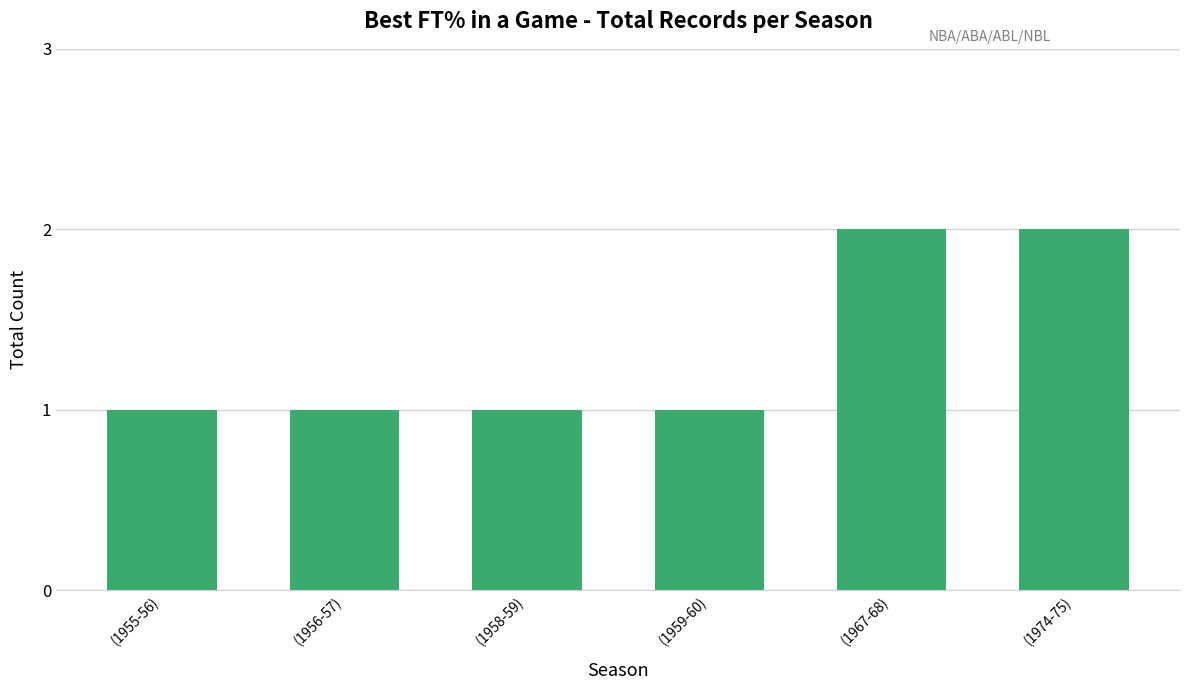

The chart shows a value of 1 at (1959-60). True or false?

True